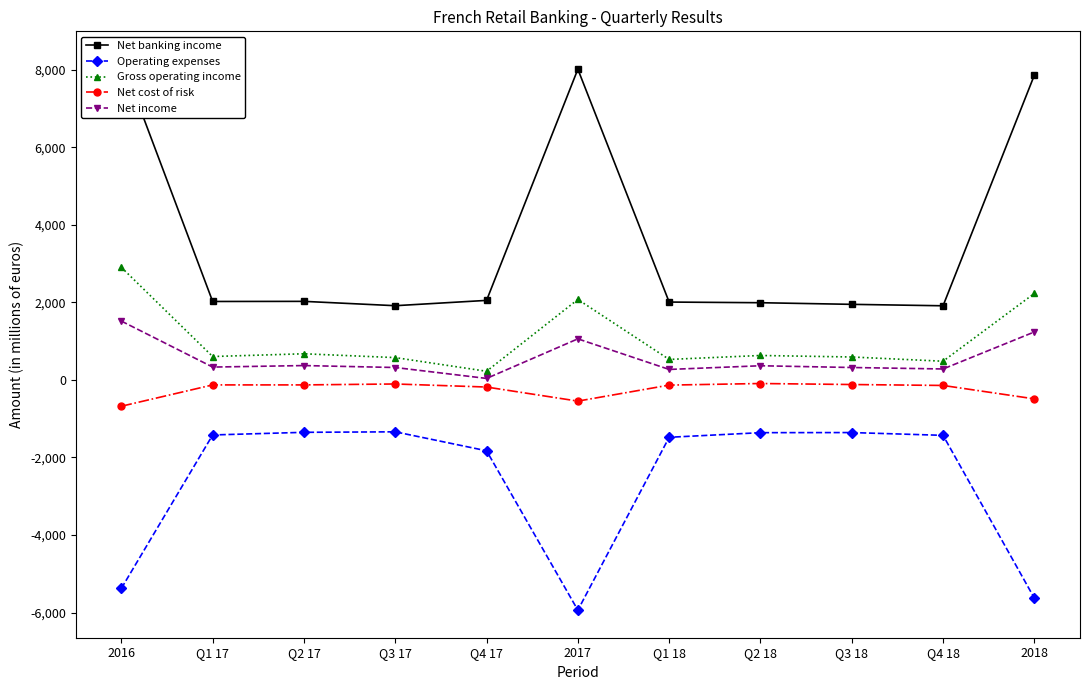

Which series has the largest total across all categories?

Net banking income